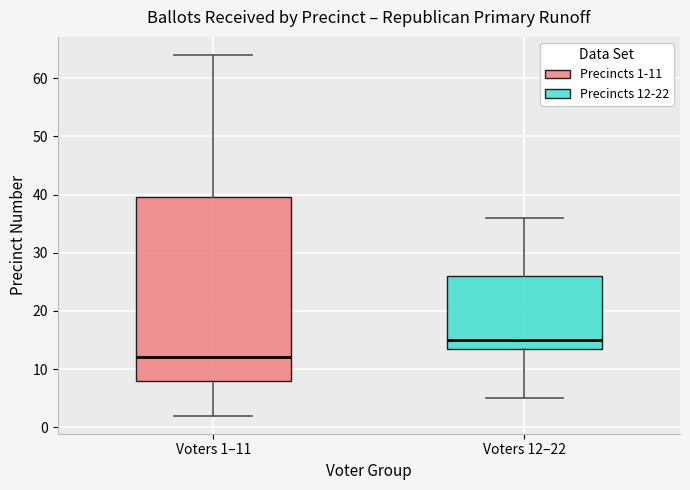

Which box has the highest median line?

Voters 12–22